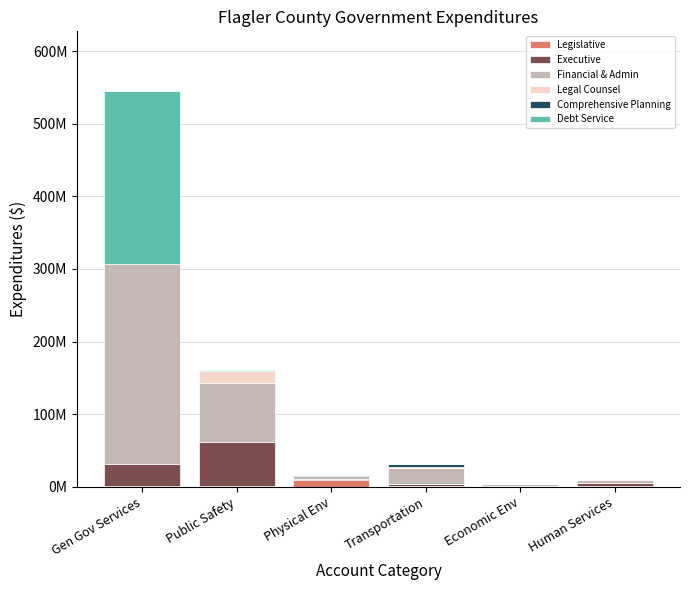

What is the label of the 3rd bar from the right?

Transportation